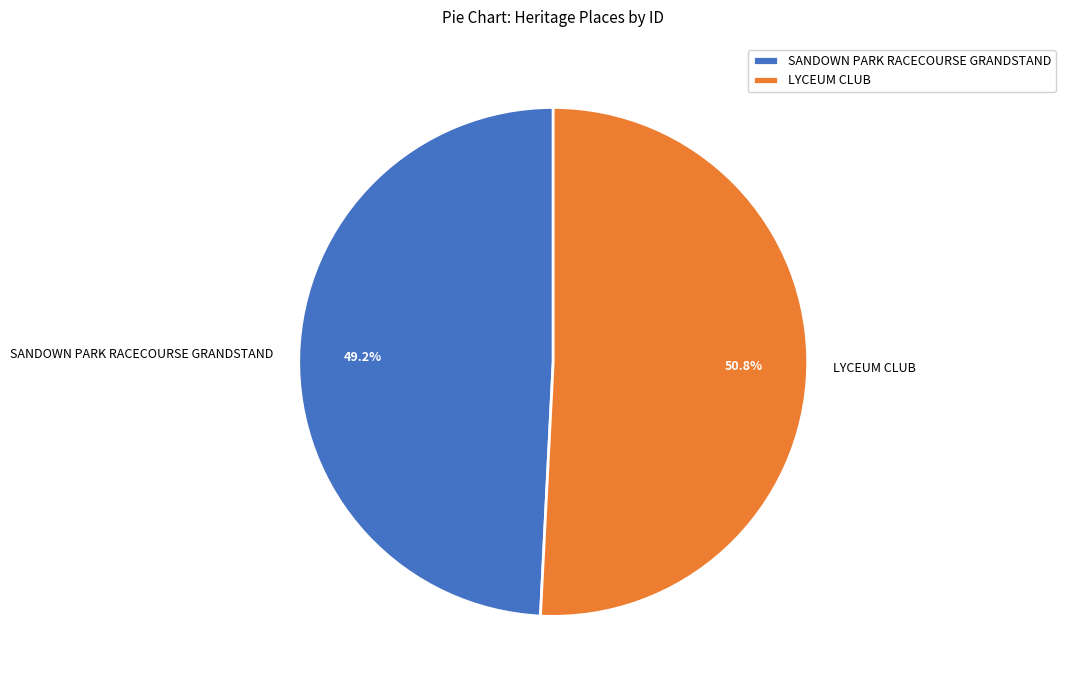

Rank the categories by value from lowest to highest.

SANDOWN PARK RACECOURSE GRANDSTAND, LYCEUM CLUB